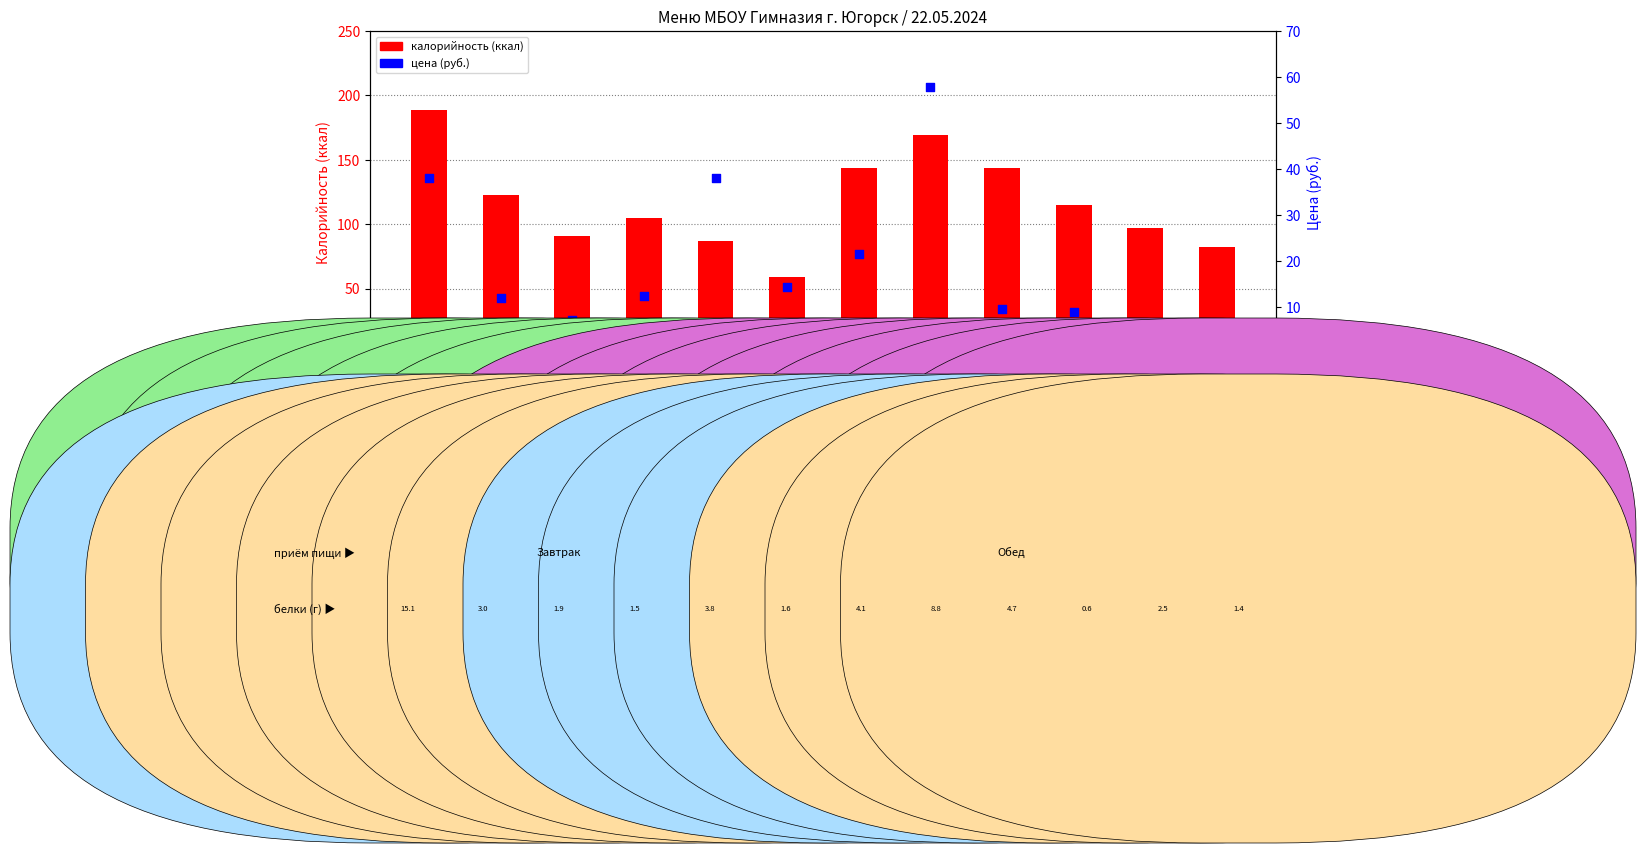

What is the total value across all series at Котлеты по-хлыновски?

226.8